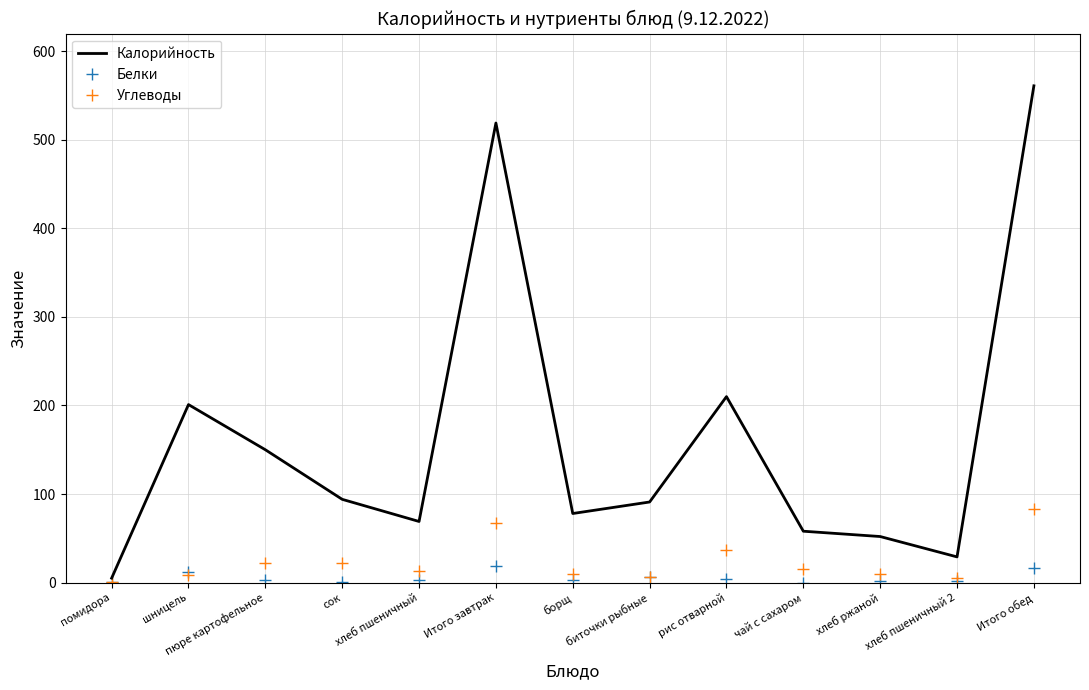

Is it true that Калорийность equals 210.0 at рис отварной?

True